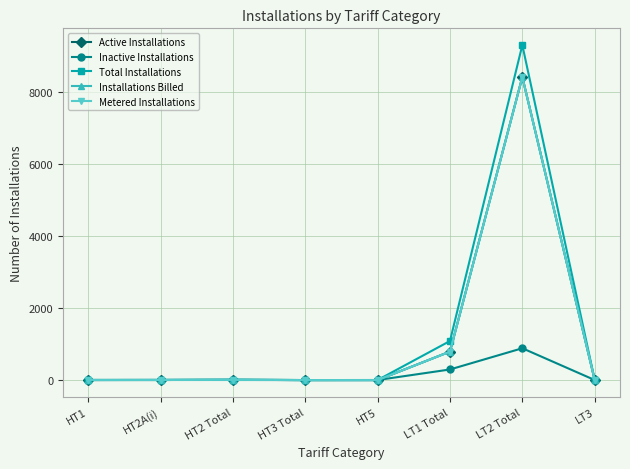

Does the chart display data point markers on the line(s)?

Yes